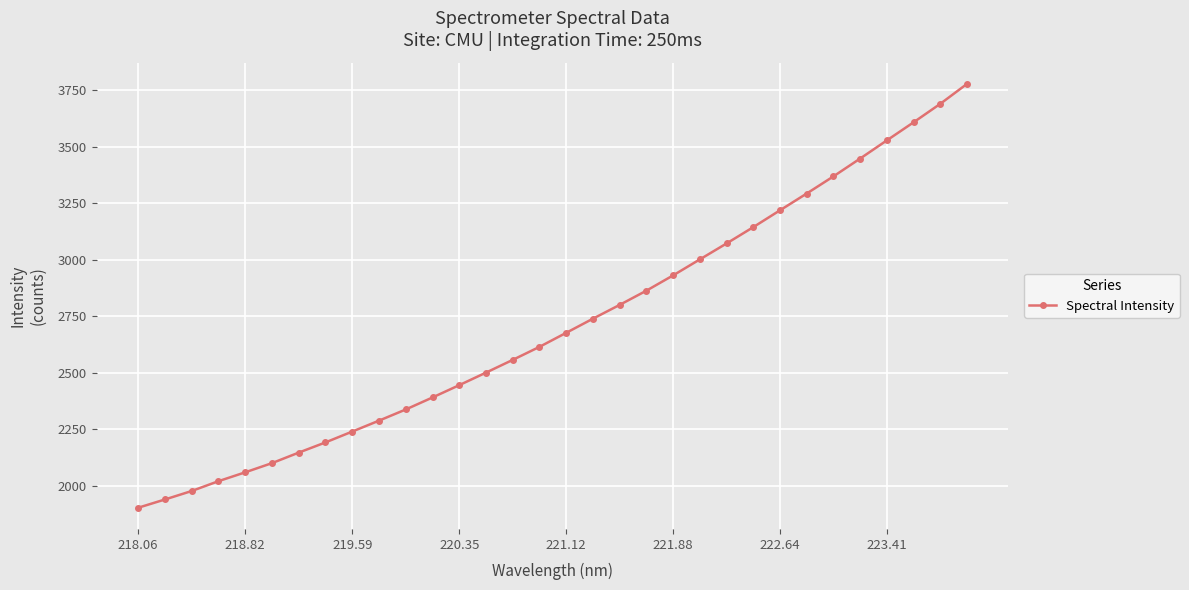

What is the sum of all values?

86899.2